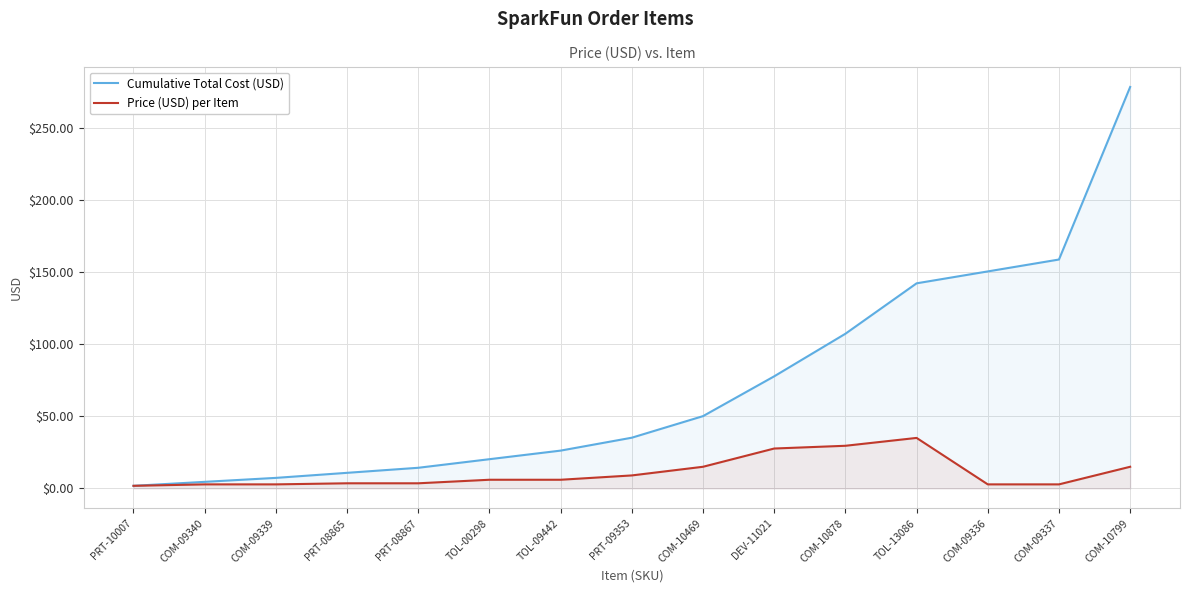

True or false: Cumulative Total Cost (USD) has more than 2 points higher than both neighbors.

False